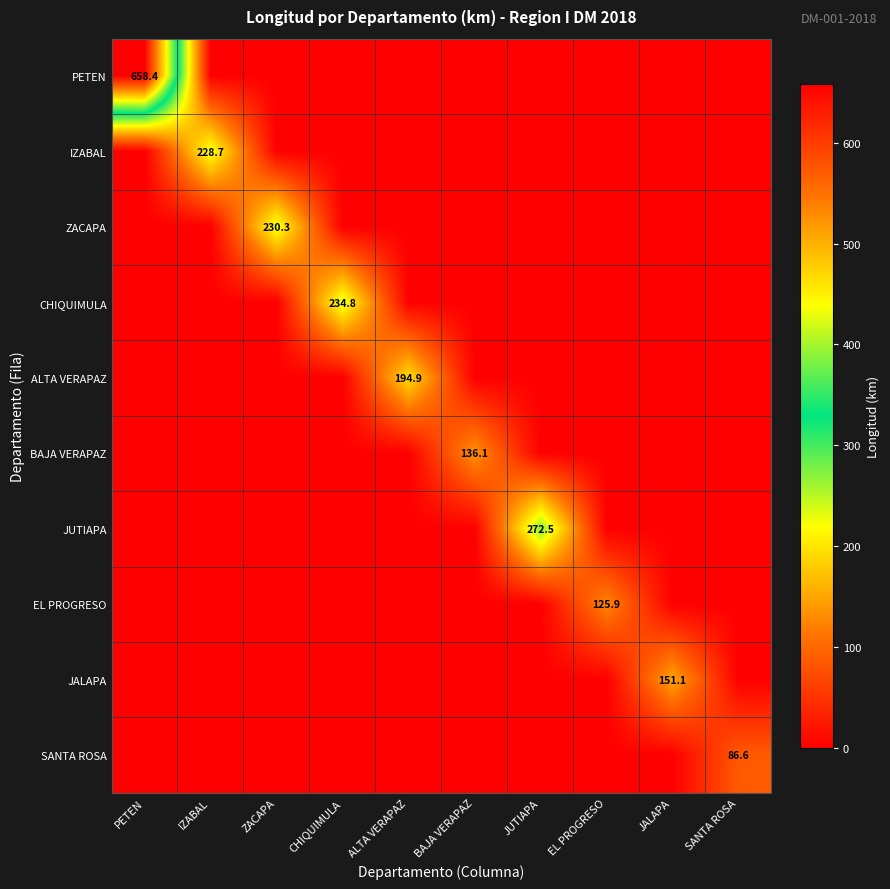

Is it true that ZACAPA equals 383.6 at ZACAPA?

False